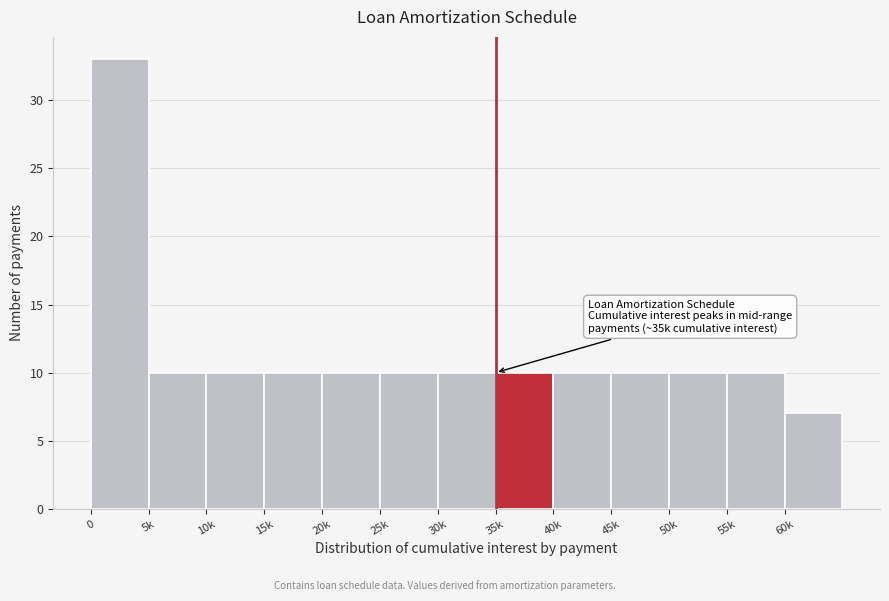

Reading right to left, list all the values displayed in this chart.

7	10	10	10	10	10	10	10	10	10	10	10	33